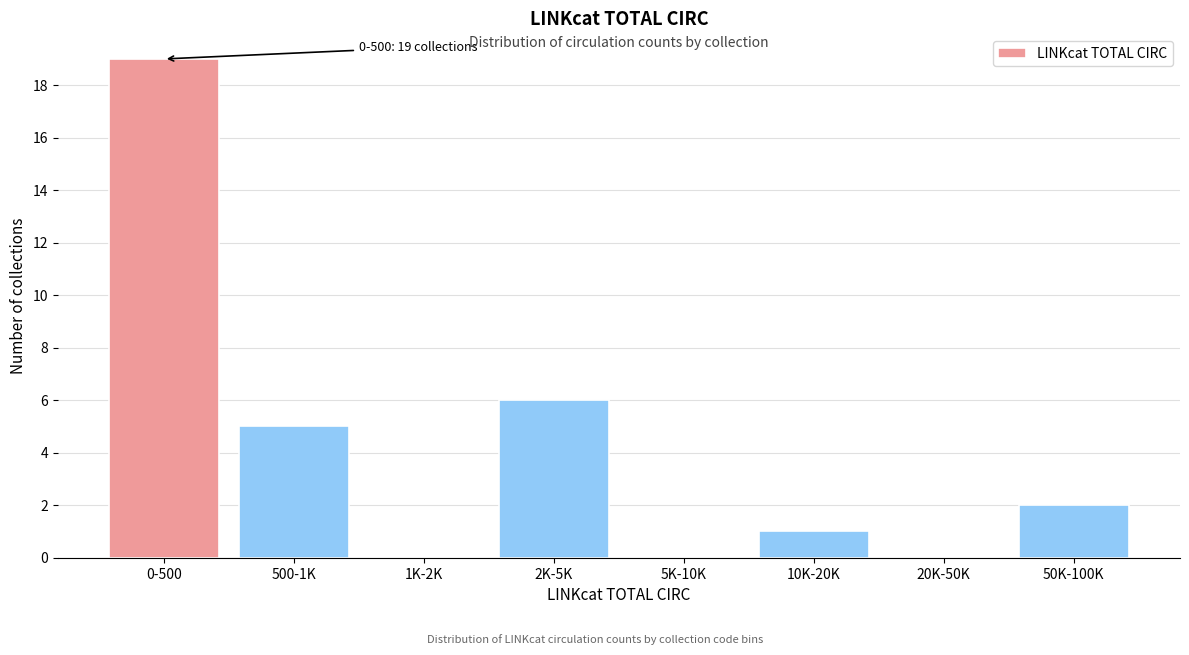

Reading right to left, transcribe all the data shown in this chart.

50K-100K=2	20K-50K=0	10K-20K=1	5K-10K=0	2K-5K=6	1K-2K=0	500-1K=5	0-500=19